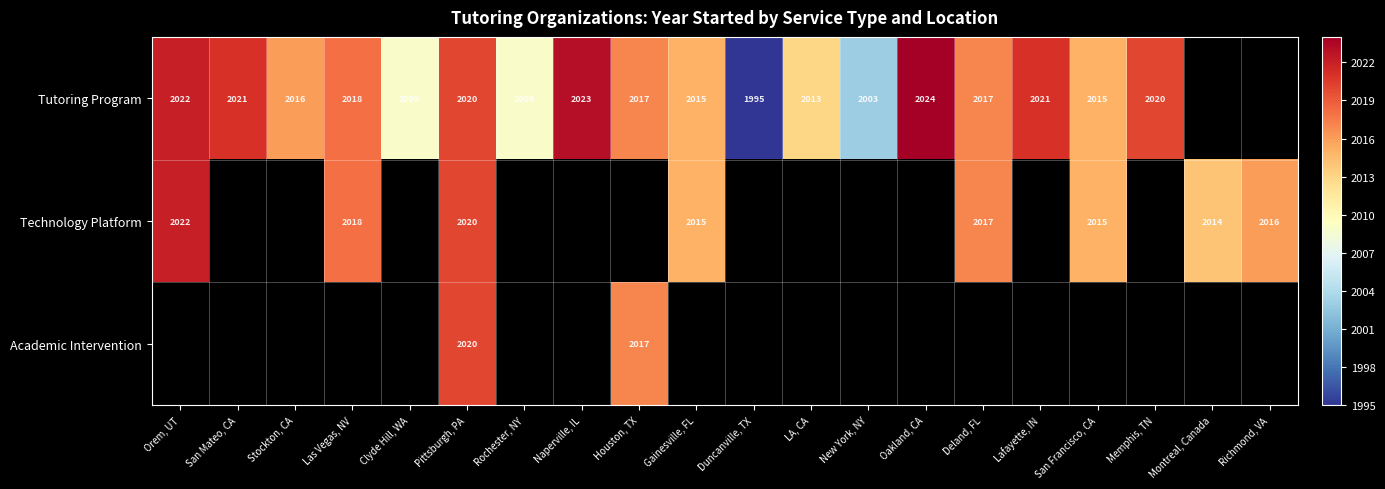

The Tutoring Program series shows 2009 at Clyde Hill, WA. True or false?

True